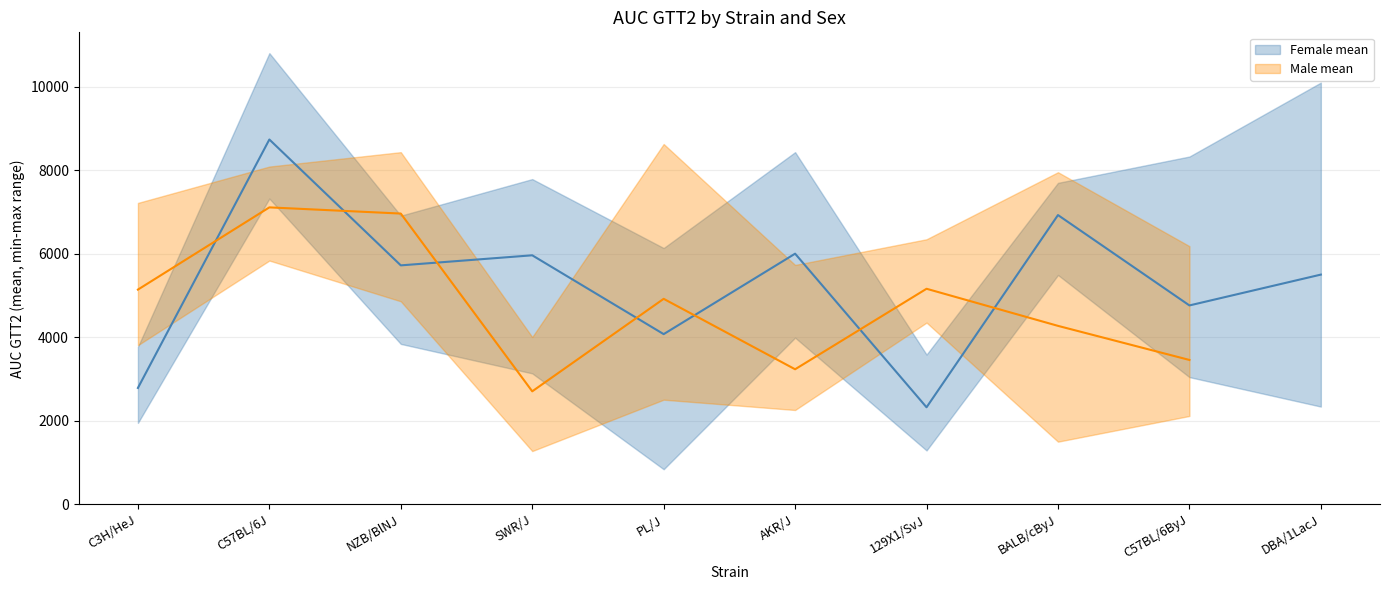

What is the greatest value displayed?

8733